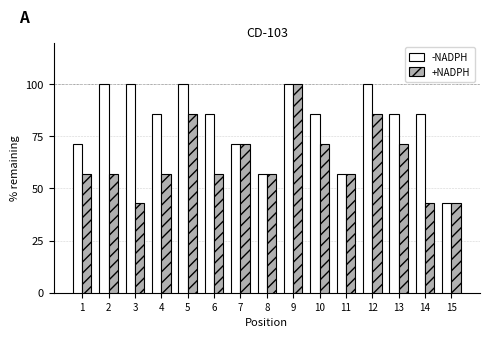

At how many categories does at least one series exceed 72?

10